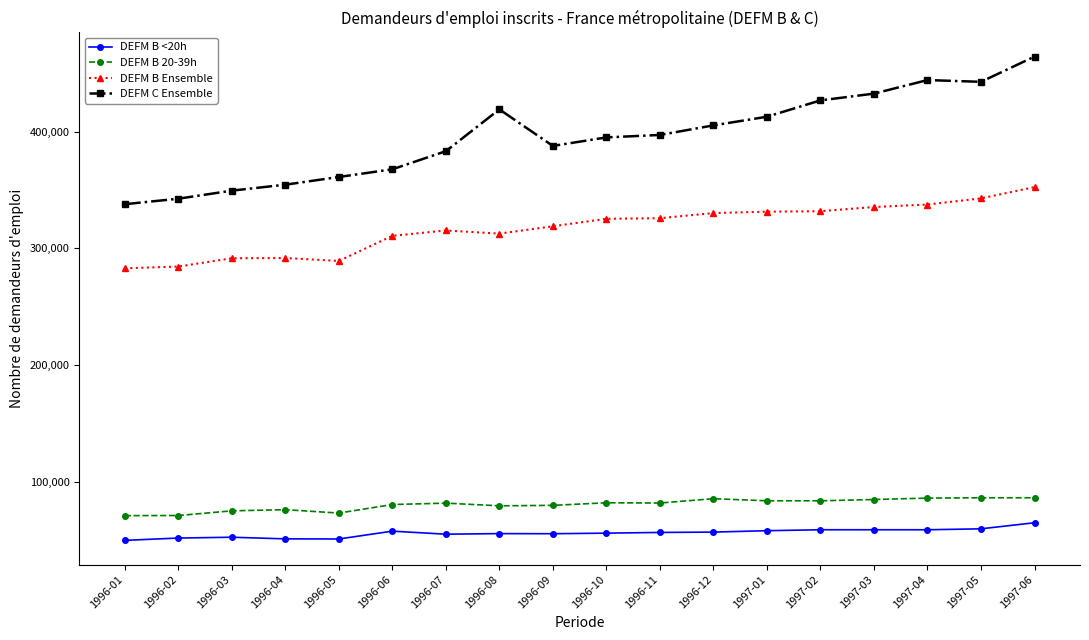

What is the sum of the DEFM B Ensemble values at 1997-04 and 1996-03?

629200